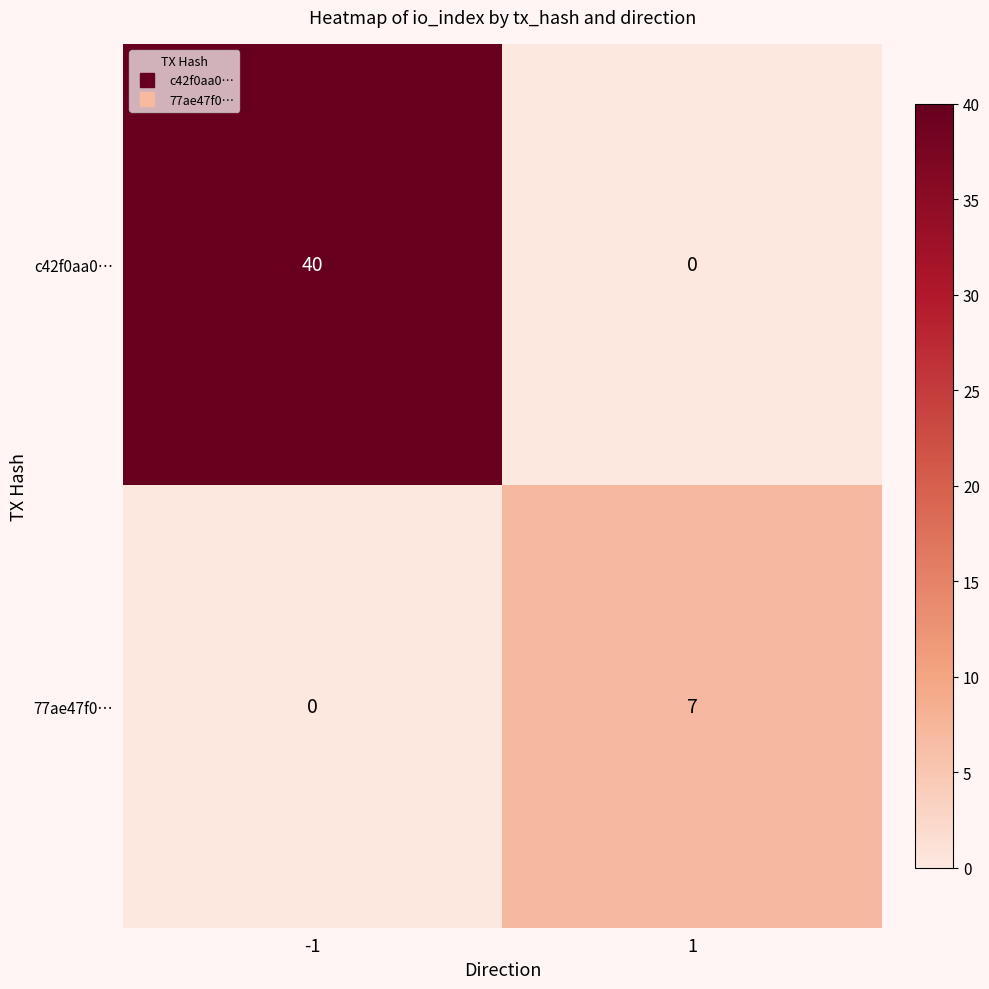

What is the total value across all series at -1?

40